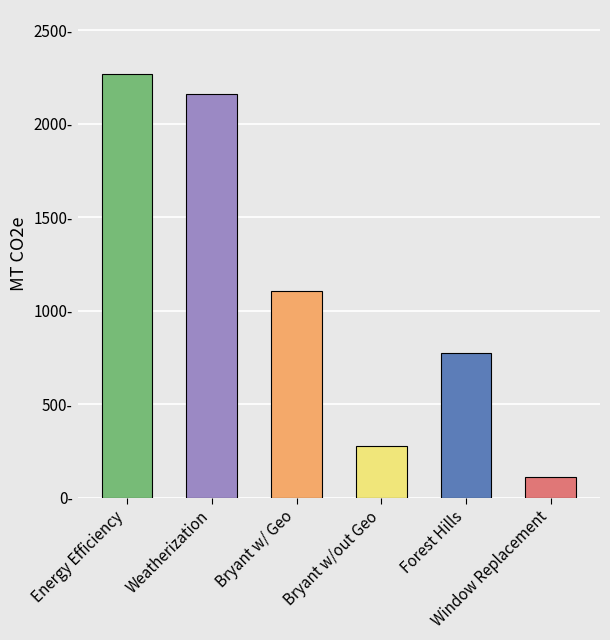

Is it true that the value at Weatherization is 2155.9?

True